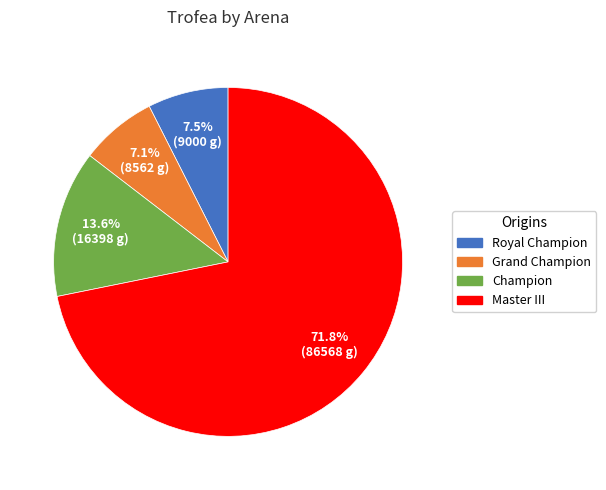

Is there a majority slice in this chart?

Yes